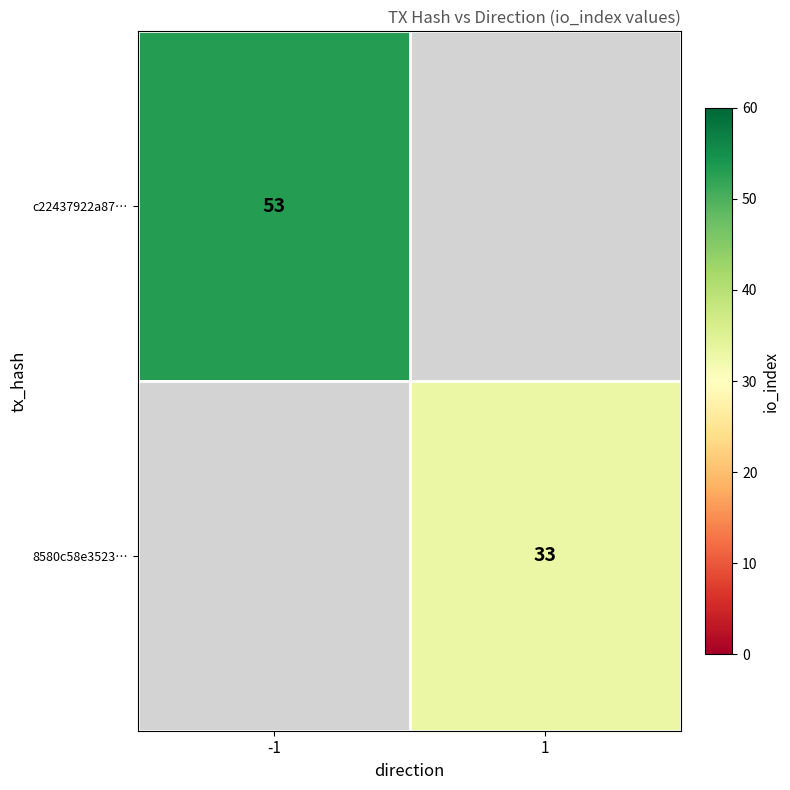

At how many categories does at least one series exceed 40?

1